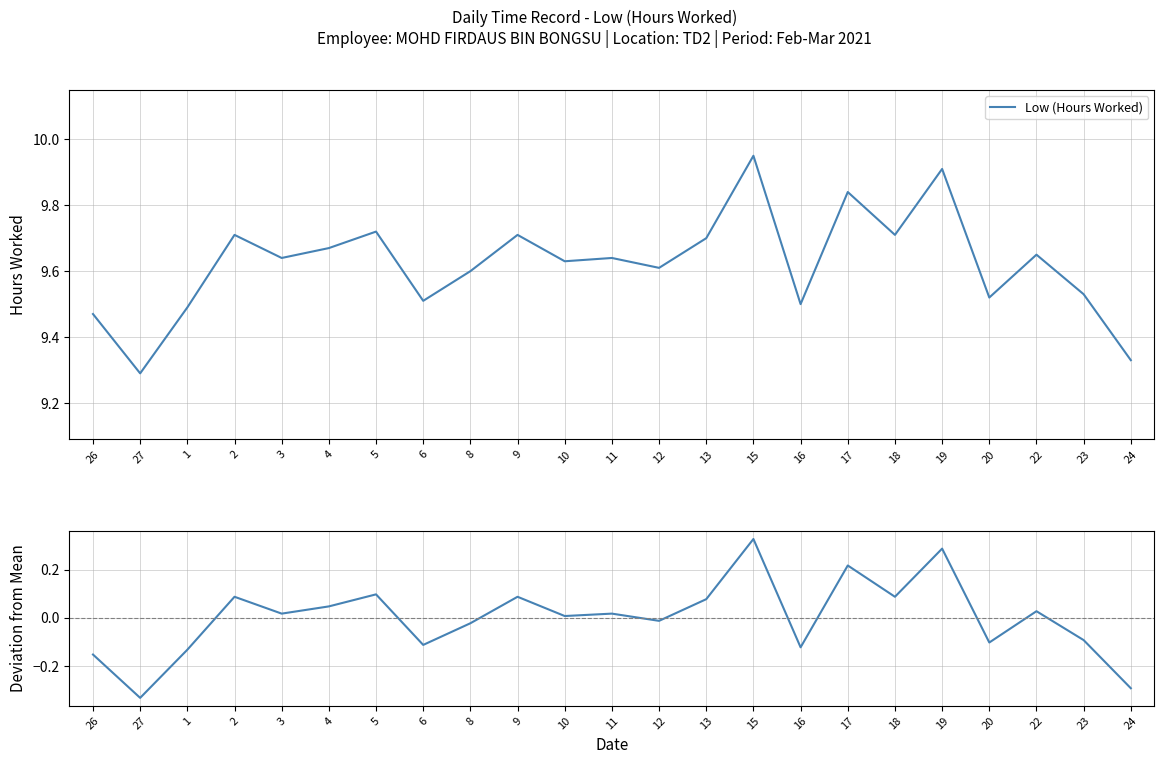

Where is the first local minimum for Low (Hours Worked)?

27